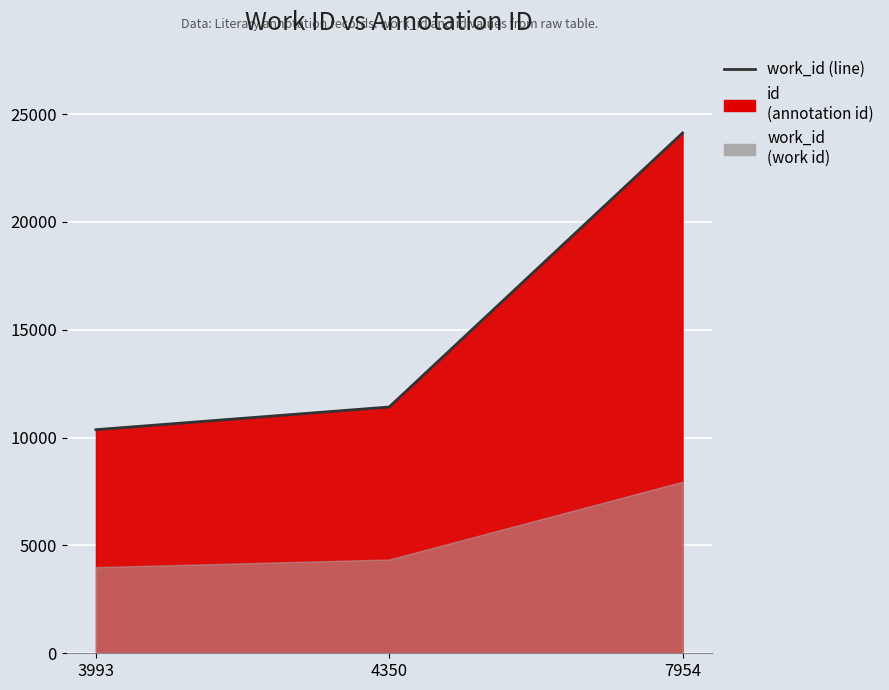

What is the minimum value shown in the chart?

10367